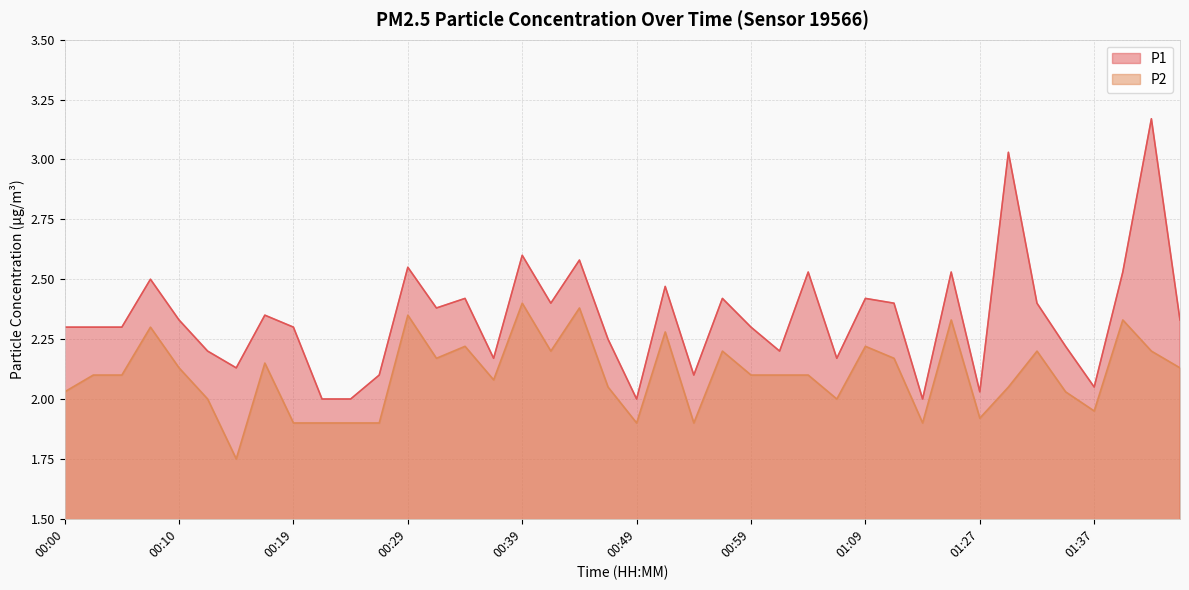

At which category does P2 reach its first local peak?

00:07